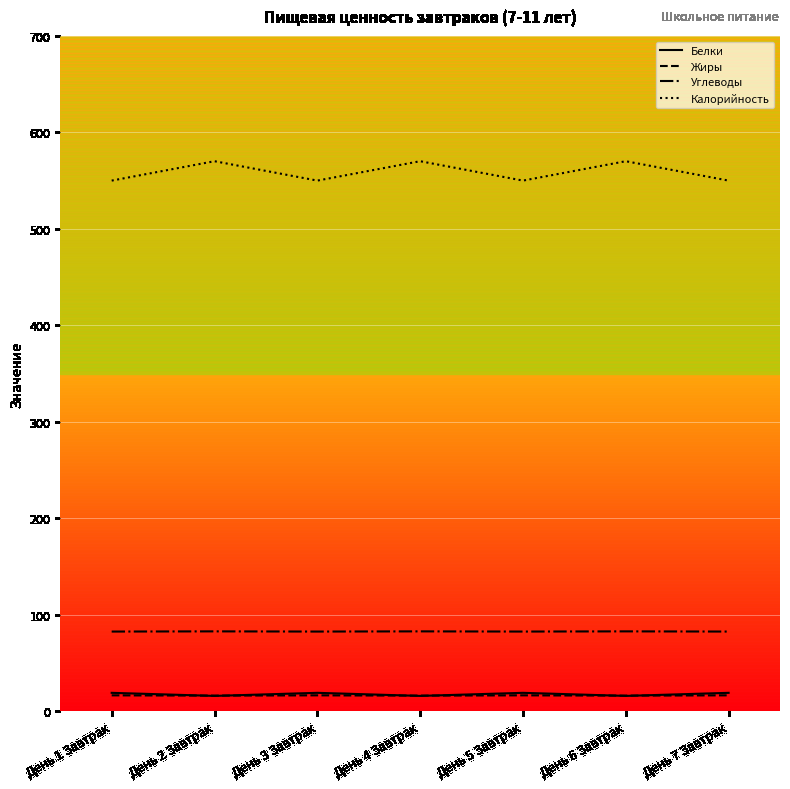

Reading right to left, extract all data points from this chart.

Белки: День 7 Завтрак=19.3	День 6 Завтрак=16.1	День 5 Завтрак=19.3	День 4 Завтрак=16.1	День 3 Завтрак=19.3	День 2 Завтрак=16.1	День 1 Завтрак=19.3
Жиры: День 7 Завтрак=16.7	День 6 Завтрак=16.4	День 5 Завтрак=16.7	День 4 Завтрак=16.4	День 3 Завтрак=16.7	День 2 Завтрак=16.4	День 1 Завтрак=16.7
Углеводы: День 7 Завтрак=82.8	День 6 Завтрак=83.0	День 5 Завтрак=82.8	День 4 Завтрак=83.0	День 3 Завтрак=82.8	День 2 Завтрак=83.0	День 1 Завтрак=82.8
Калорийность: День 7 Завтрак=550.1	День 6 Завтрак=570.2	День 5 Завтрак=550.1	День 4 Завтрак=570.2	День 3 Завтрак=550.1	День 2 Завтрак=570.2	День 1 Завтрак=550.1